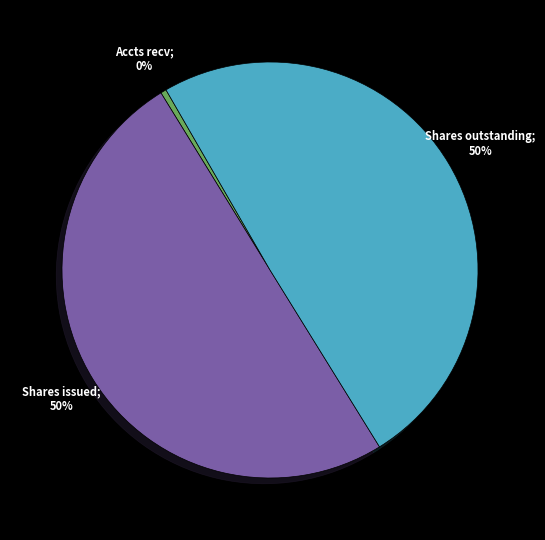

How many segments does this pie chart have?

3